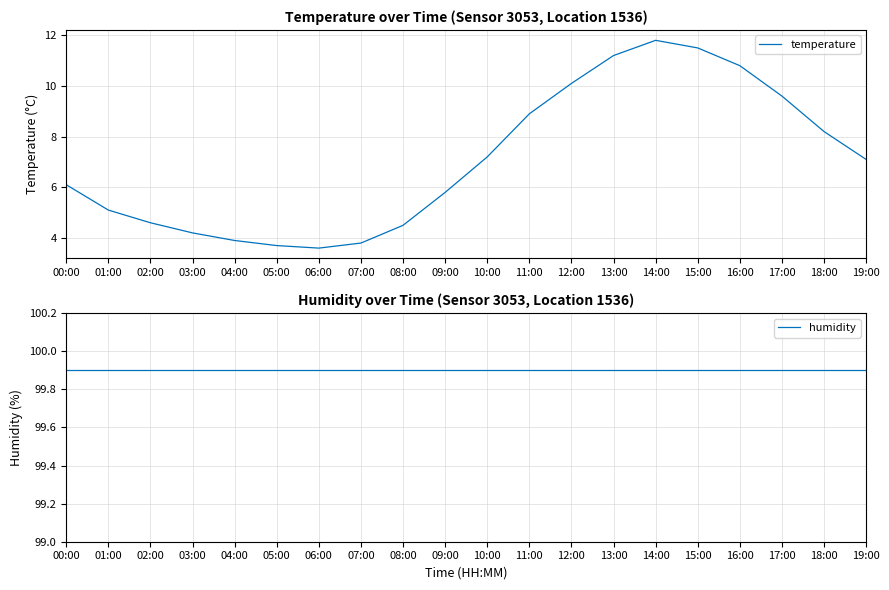

Reading left to right, what are all the values shown in this chart?

temperature: 6.1	5.1	4.6	4.2	3.9	3.7	3.6	3.8	4.5	5.8	7.2	8.9	10.1	11.2	11.8	11.5	10.8	9.6	8.2	7.1
humidity: 99.9	99.9	99.9	99.9	99.9	99.9	99.9	99.9	99.9	99.9	99.9	99.9	99.9	99.9	99.9	99.9	99.9	99.9	99.9	99.9